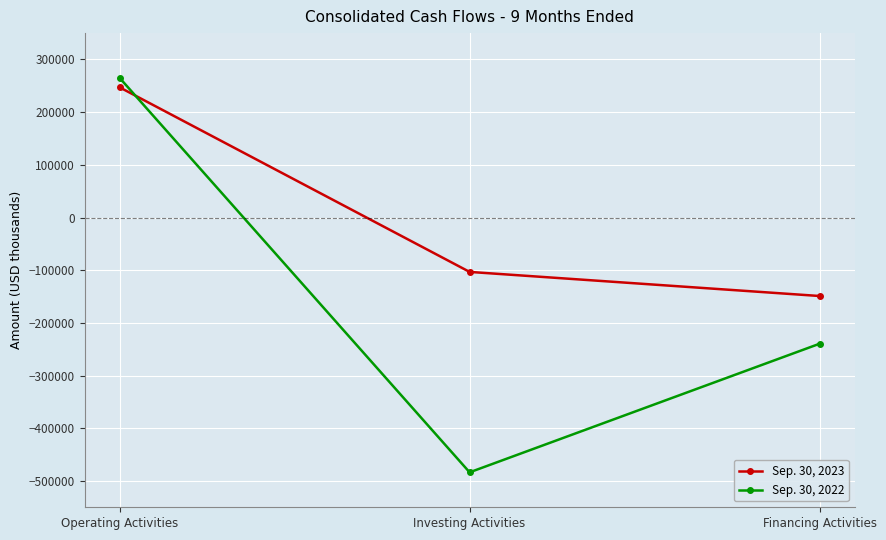

The value of Sep. 30, 2022 at Operating Activities is 265202. True or false?

True